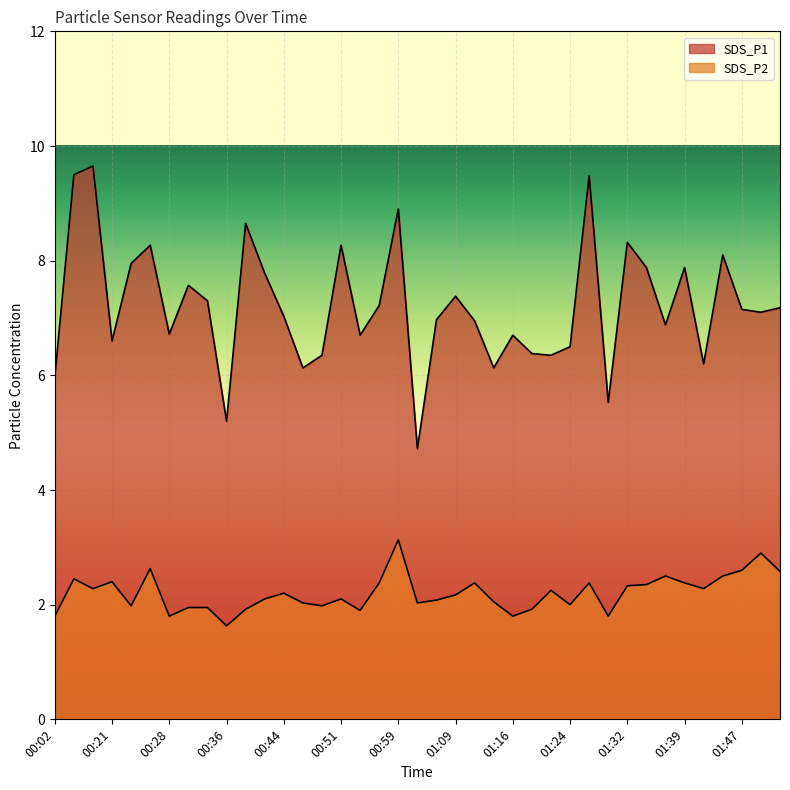

What position from the left is 00:39?

11